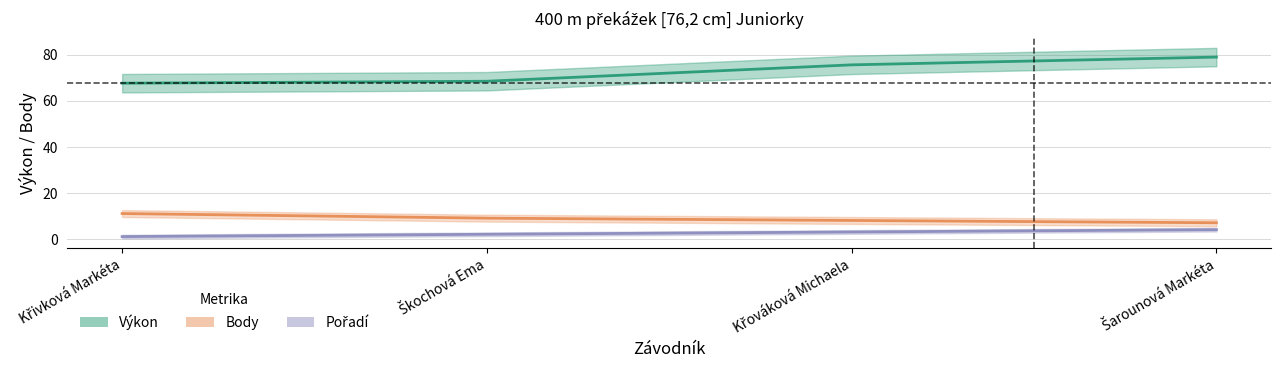

Reading right to left, extract all data points from this chart.

Výkon: 78.9	75.5	68.4	67.6
Body: 7.0	8.0	9.0	11.0
Pořadí: 4.0	3.0	2.0	1.0